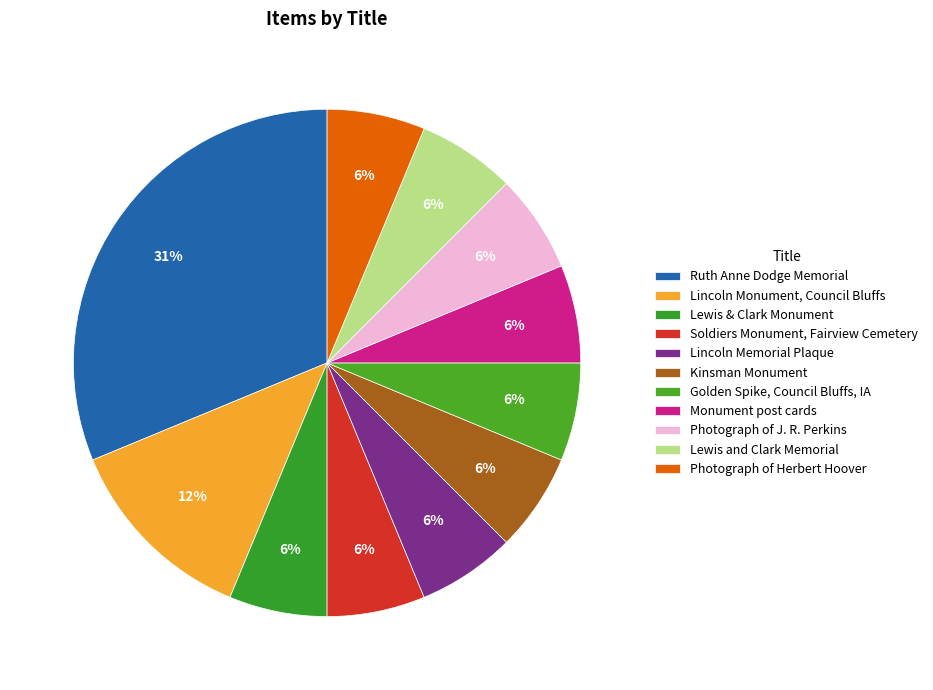

Is the sum of Photograph of J. R. Perkins and Golden Spike, Council Bluffs, IA greater than half?

No